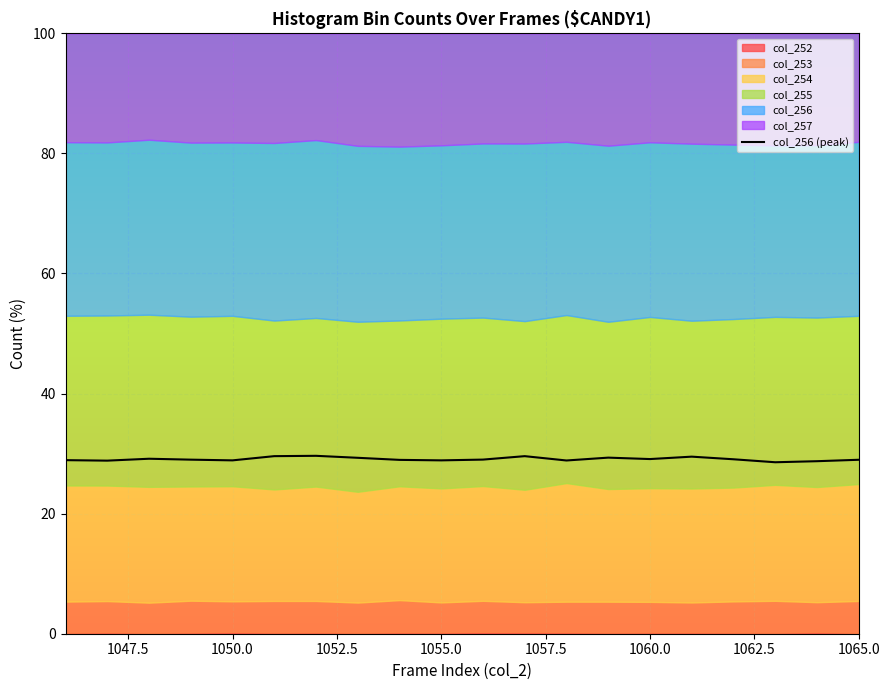

What is the value of the 4th point from the left?

29.0